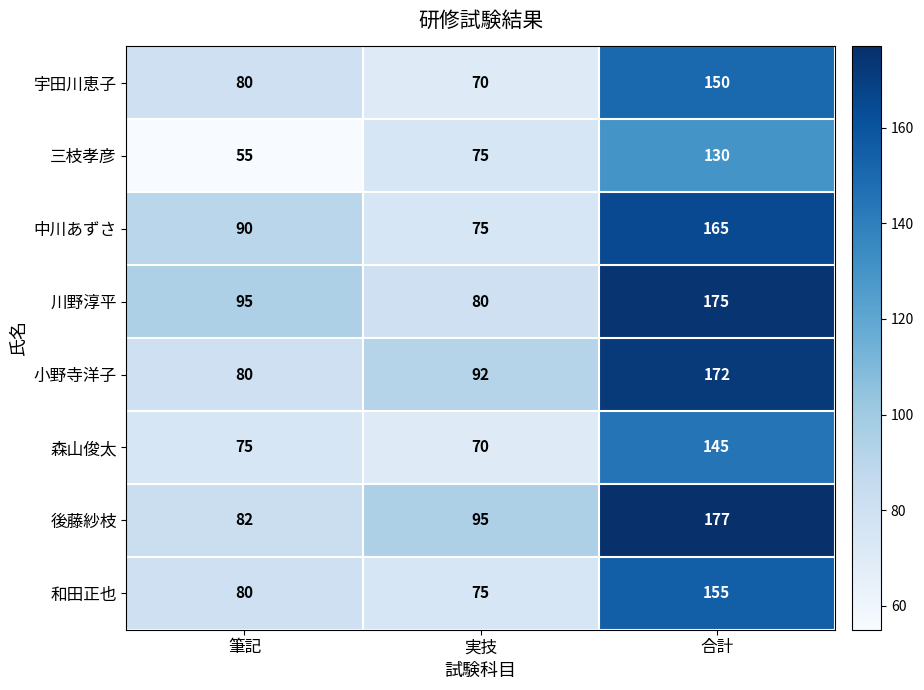

The value of 宇田川恵子 at 実技 is 114. True or false?

False